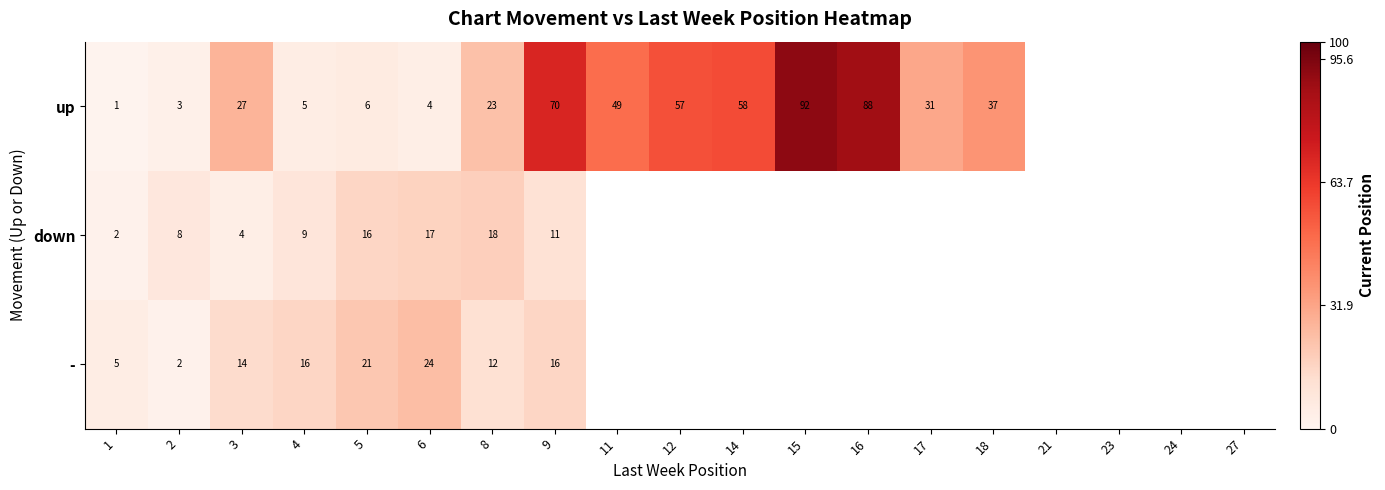

Is it true that - equals 14 at 3?

True